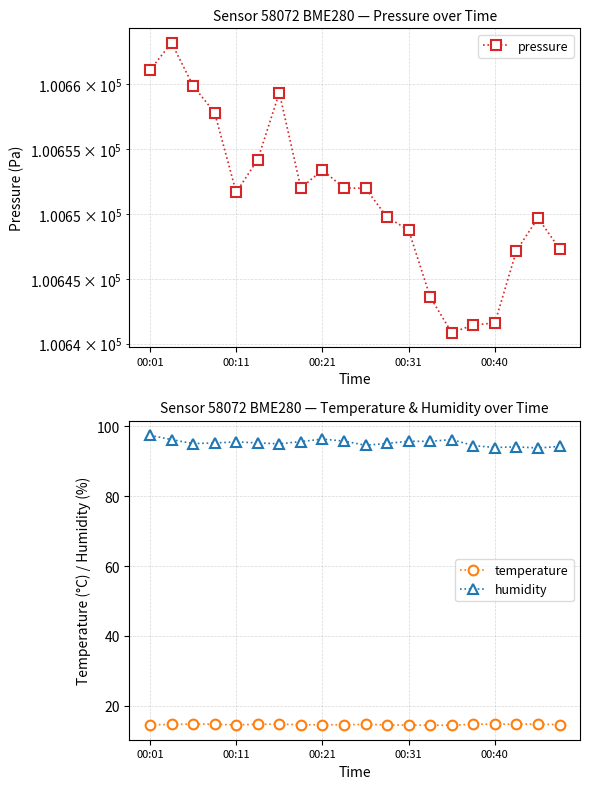

True or false: humidity has a value of 93.9 at 00:40.

True